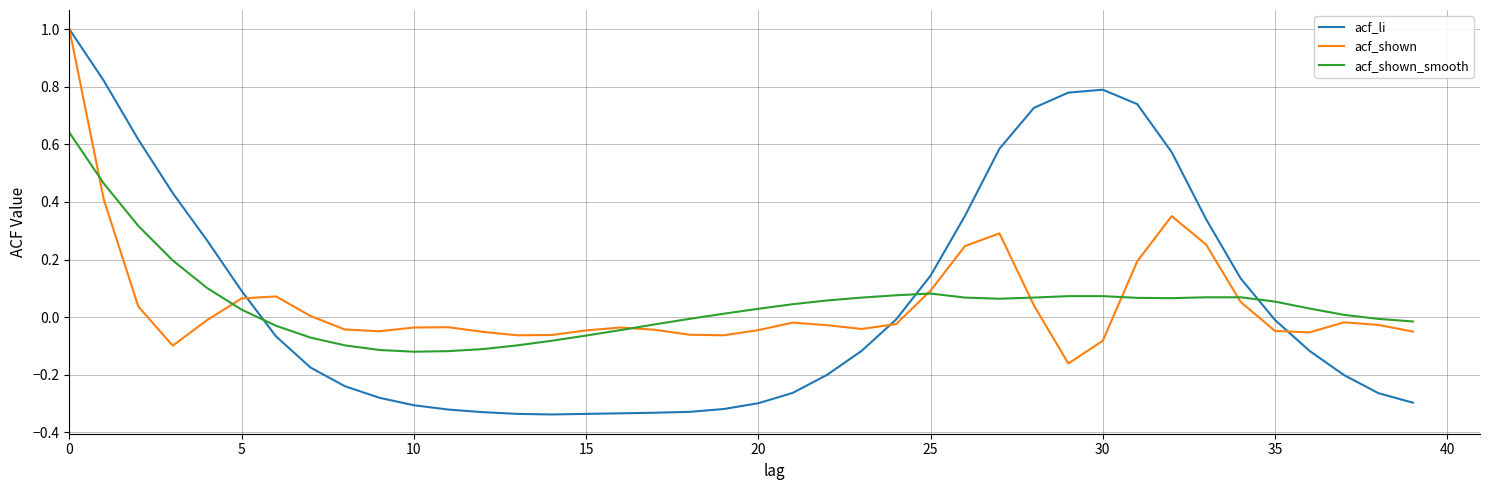

Is this an area chart (filled region under the line)?

No